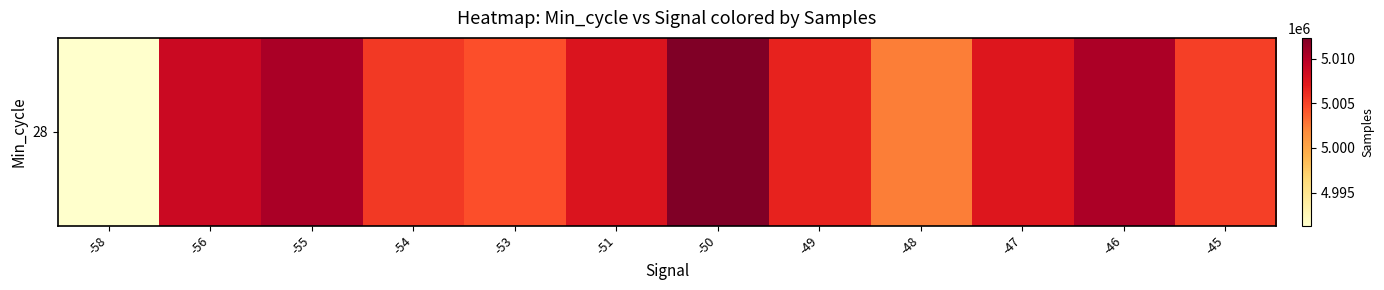

List the labels in order of value, largest first.

-50, -55, -46, -56, -51, -47, -49, -54, -45, -53, -48, -58